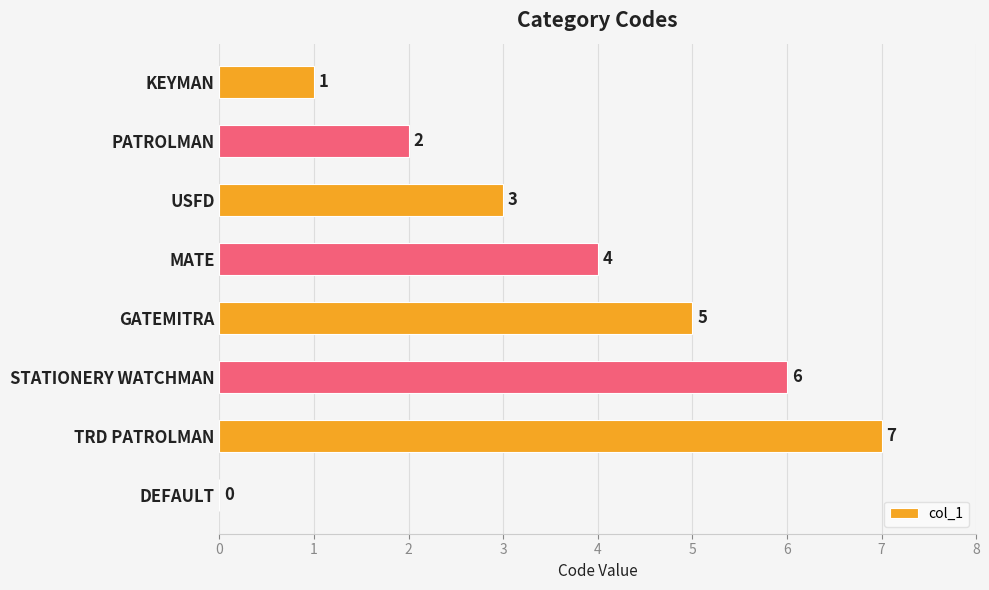

Reading top to bottom, transcribe all the data shown in this chart.

KEYMAN=1	PATROLMAN=2	USFD=3	MATE=4	GATEMITRA=5	STATIONERY WATCHMAN=6	TRD PATROLMAN=7	DEFAULT=0